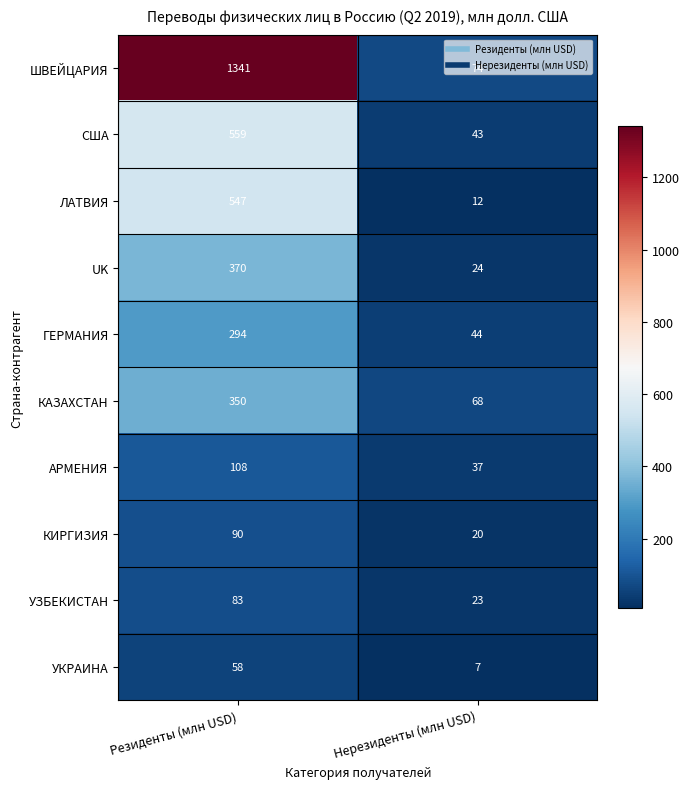

Is it true that УЗБЕКИСТАН equals 36 at Нерезиденты (млн USD)?

False